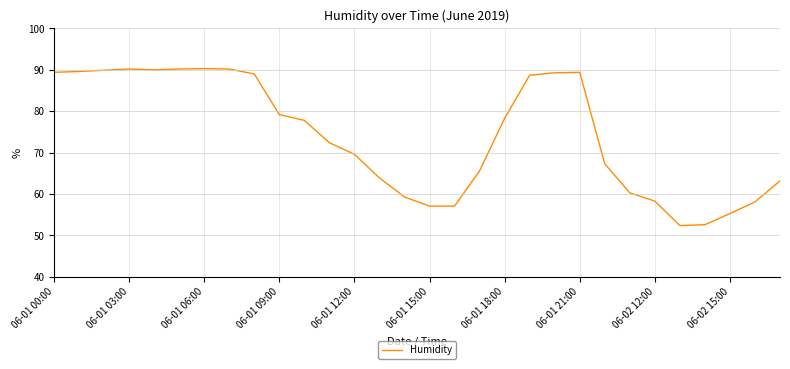

Count the number of data series in this chart.

1